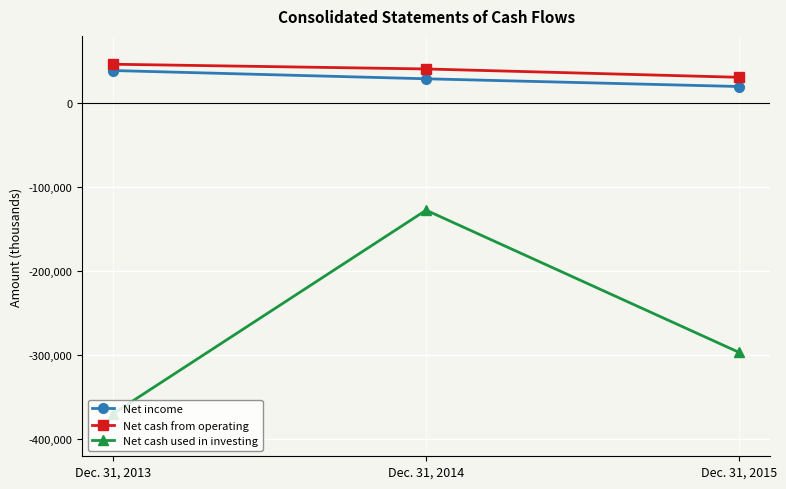

Is the value of Net income at Dec. 31, 2013 greater than the value of Net cash used in investing at Dec. 31, 2014?

Yes